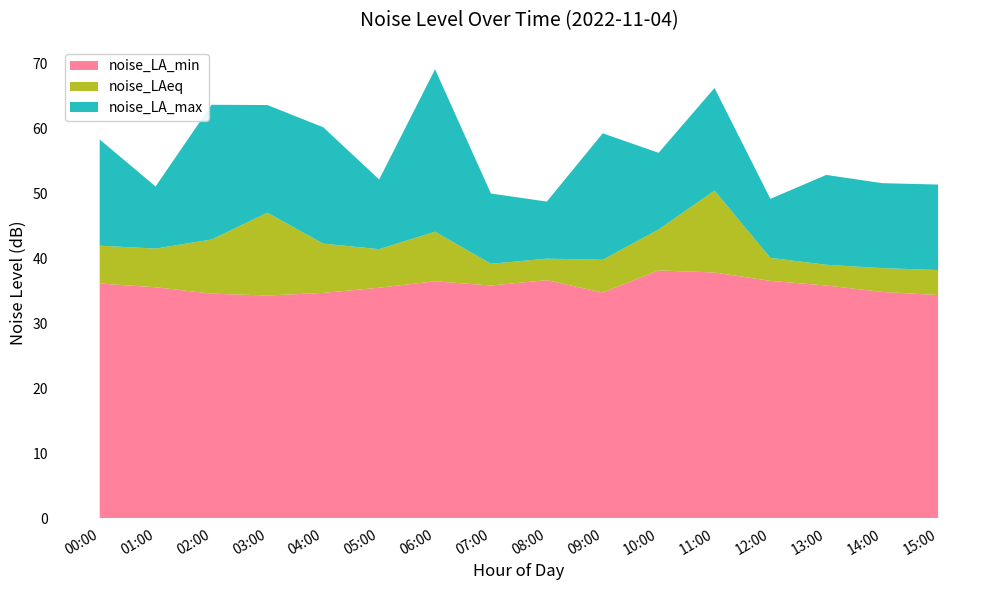

Reading left to right, list all the values displayed in this chart.

noise_LA_min: 36.1	35.5	34.5	34.2	34.6	35.5	36.4	35.8	36.6	34.7	38.1	37.8	36.5	35.8	34.8	34.3
noise_LAeq: 41.9	41.5	42.9	47.0	42.2	41.4	44.1	39.1	39.9	39.8	44.4	50.4	40.0	39.0	38.5	38.2
noise_LA_max: 58.2	51.0	63.6	63.5	60.1	52.1	69.0	49.9	48.7	59.2	56.2	66.2	49.1	52.8	51.5	51.3